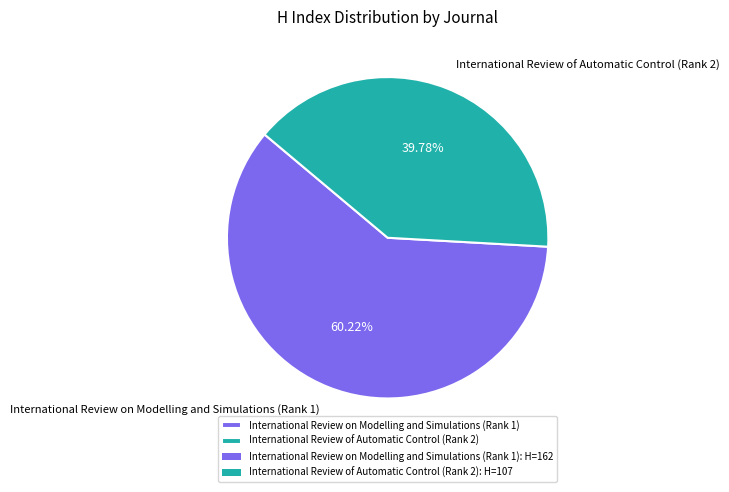

To the nearest percent, what is the difference between the largest and smallest slice percentages?

20%